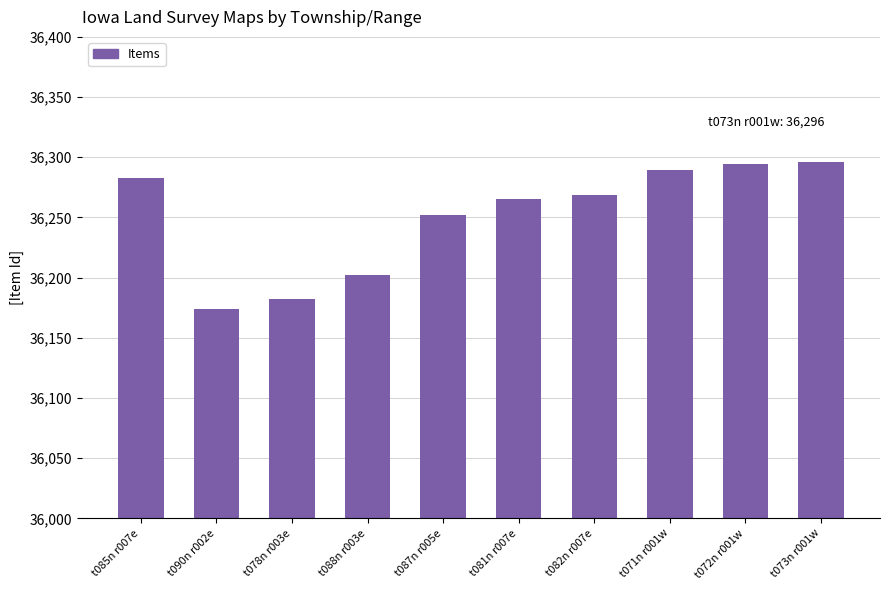

What value does the data have at t085n r007e, to the nearest 5?

36285